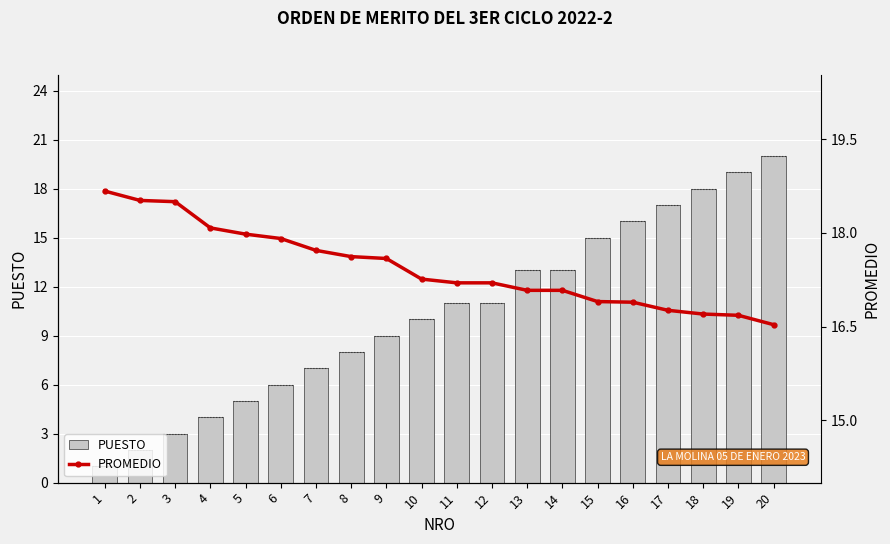

Which series changed the most between 8 and 10?

PUESTO